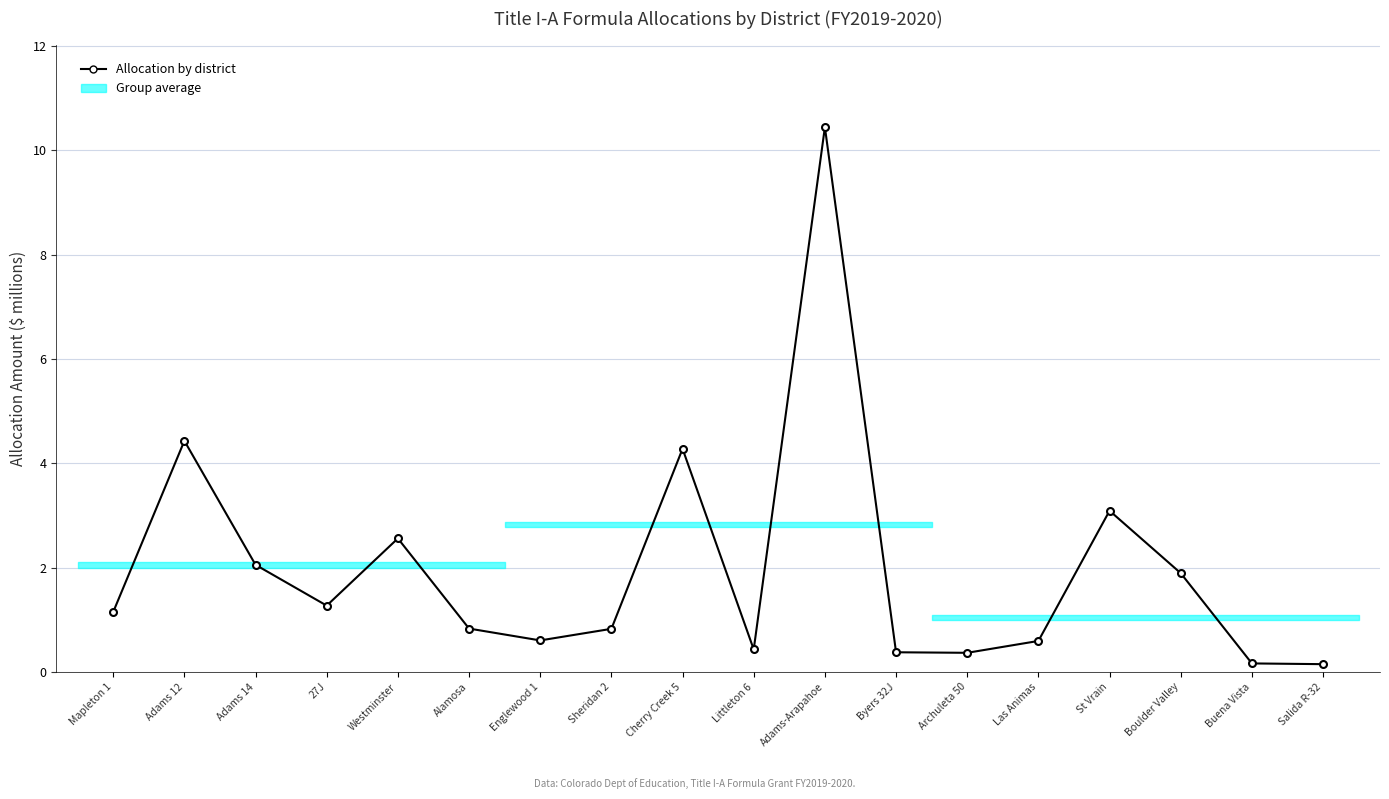

What is the difference between the maximum and minimum values?

10.3